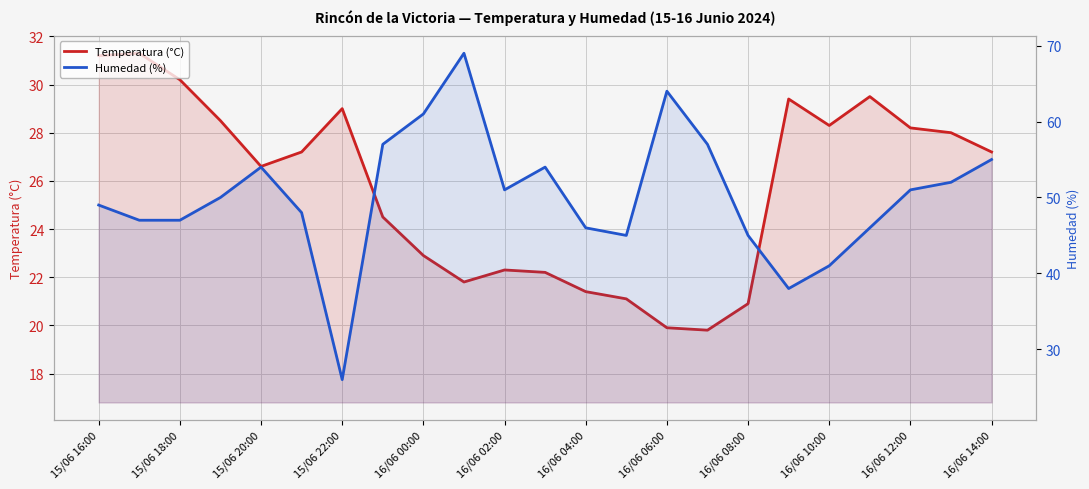

What is the difference between the Temperatura (°C) values at 16/06 14:00 and 21?

5.8